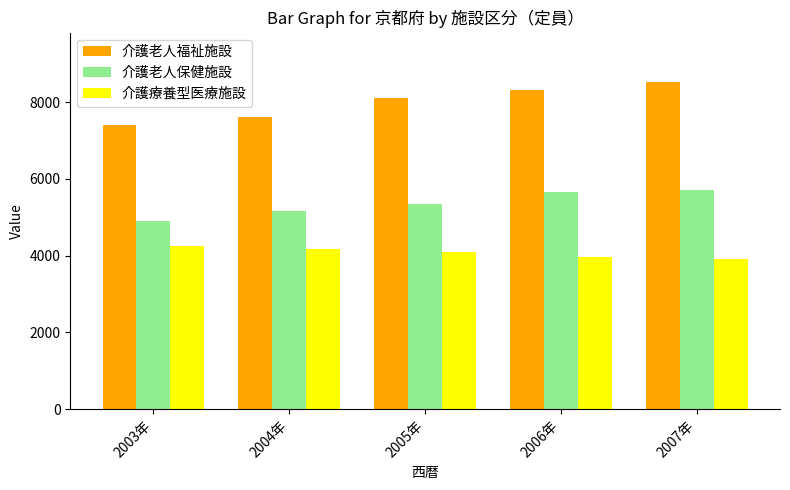

What is the difference between the 介護老人福祉施設 values at 2004年 and 2006年?

717